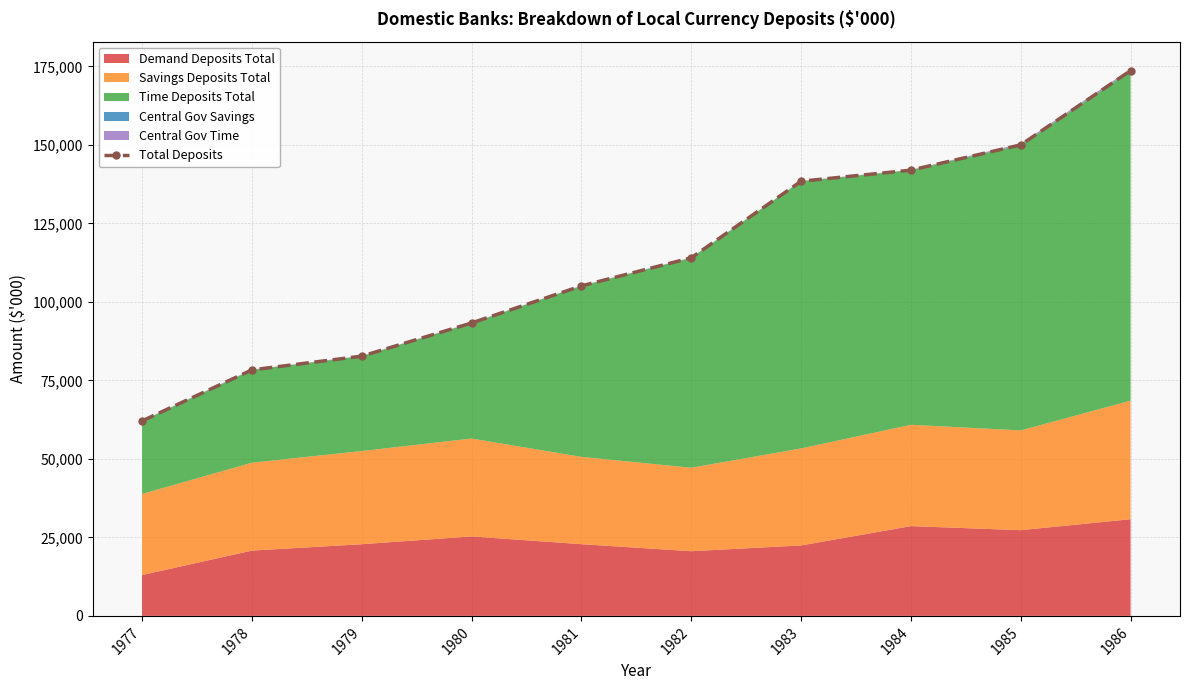

Between 1986 and 1981, which is larger?

1986